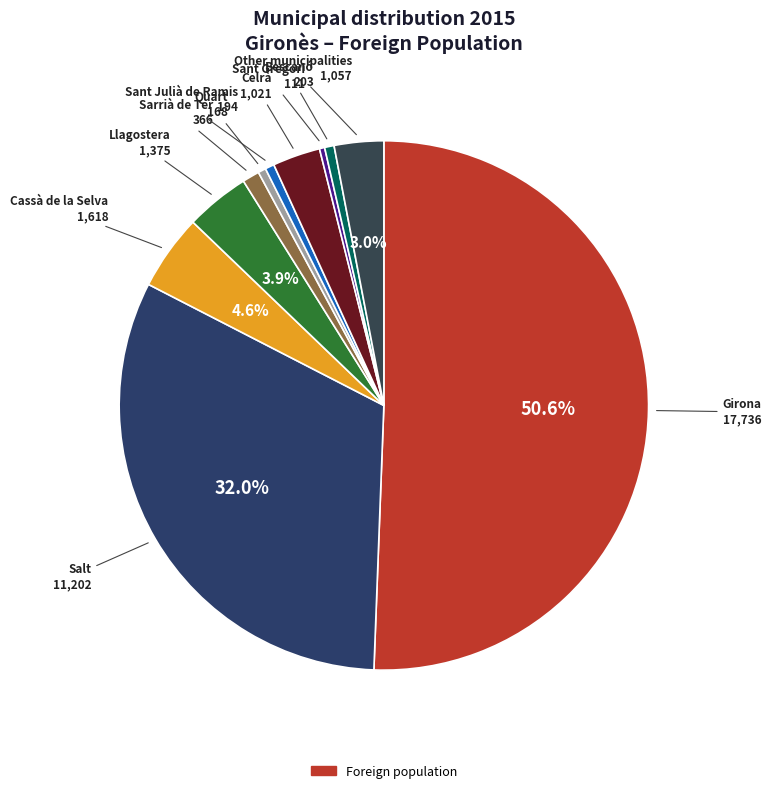

Rank the categories by value from lowest to highest.

Sant Gregori, Quart, Sant Julià de Ramis, Bescanó, Sarrià de Ter, Celrà, Other municipalities, Llagostera, Cassà de la Selva, Salt, Girona